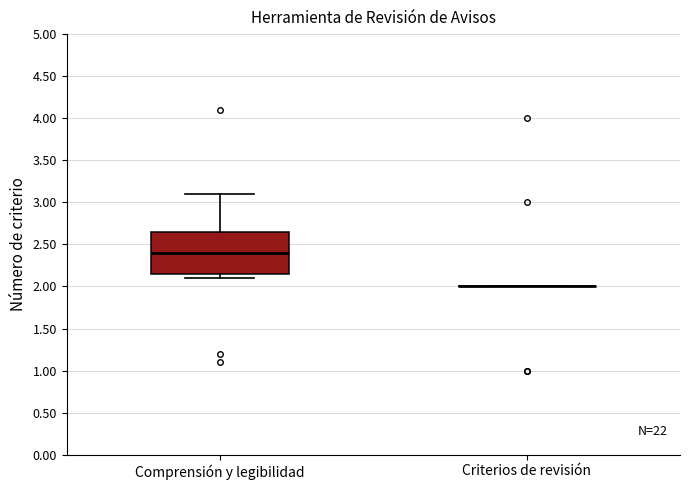

Reading left to right, read every box against the y-axis: the position of its median line, the range the box covers, and the ends of its whiskers. The values are not printed on the chart, so give them approximately, as read against the axis.

Comprensión y legibilidad: median 2.40, box 2.15 to 2.65, whiskers 2.10 to 3.10
Criterios de revisión: box collapsed to a line at 2.00, whiskers 2.00 to 2.00